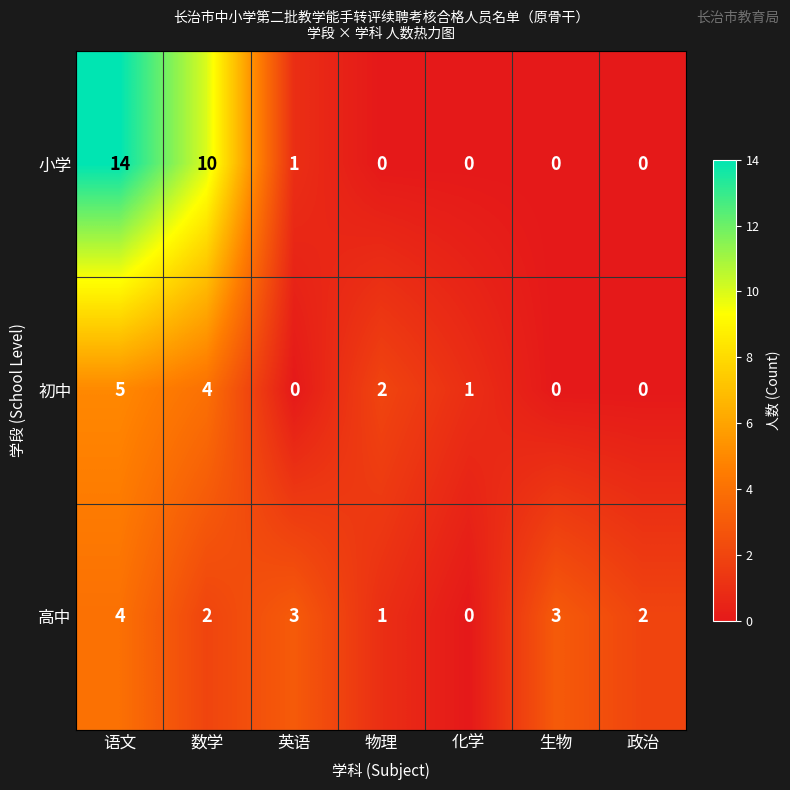

Which series has the largest total across all categories?

小学